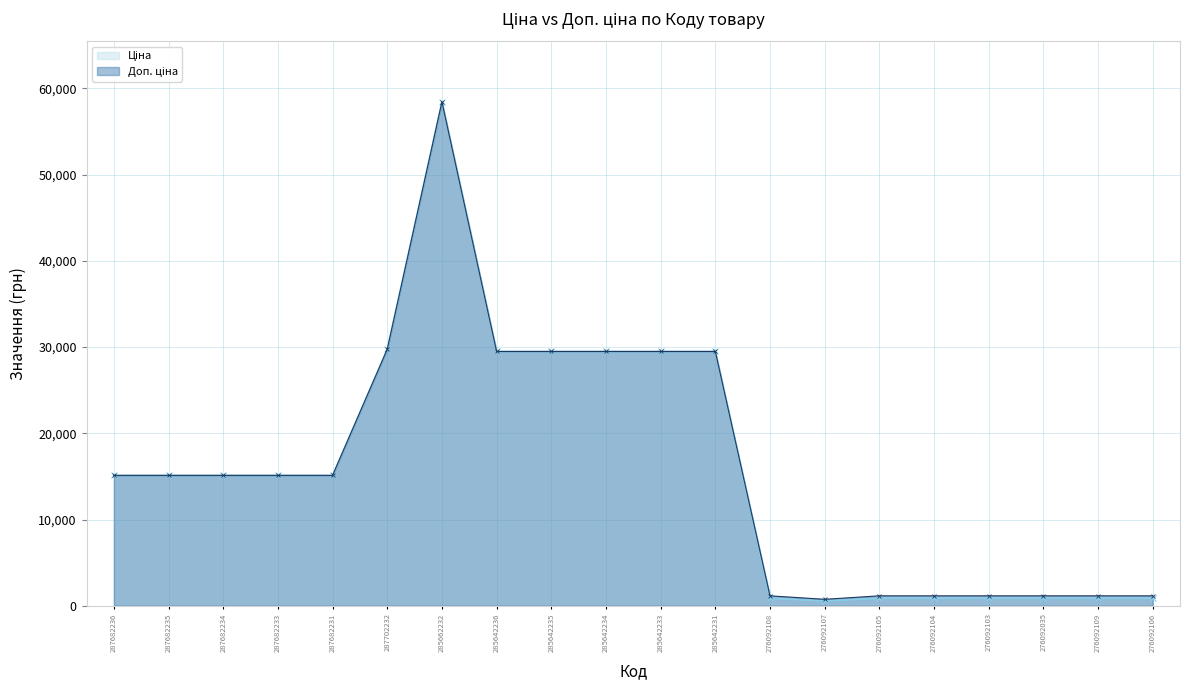

True or false: Ціна and Доп. ціна intersect in this chart.

False